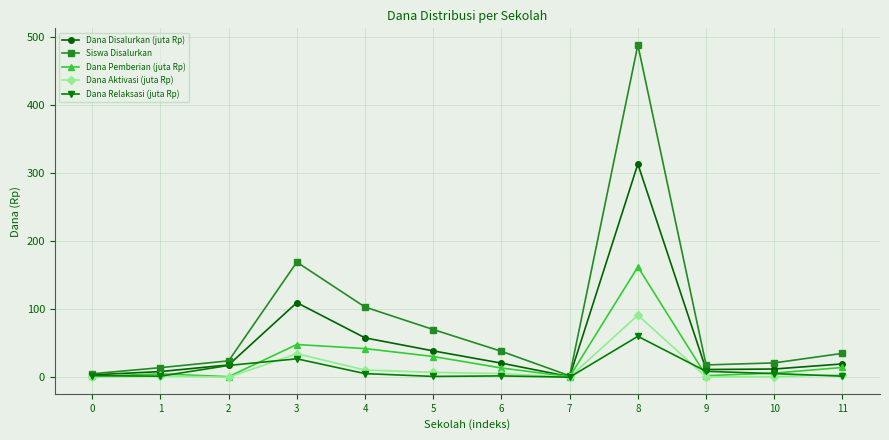

At which category is the sum across all series the highest?

8